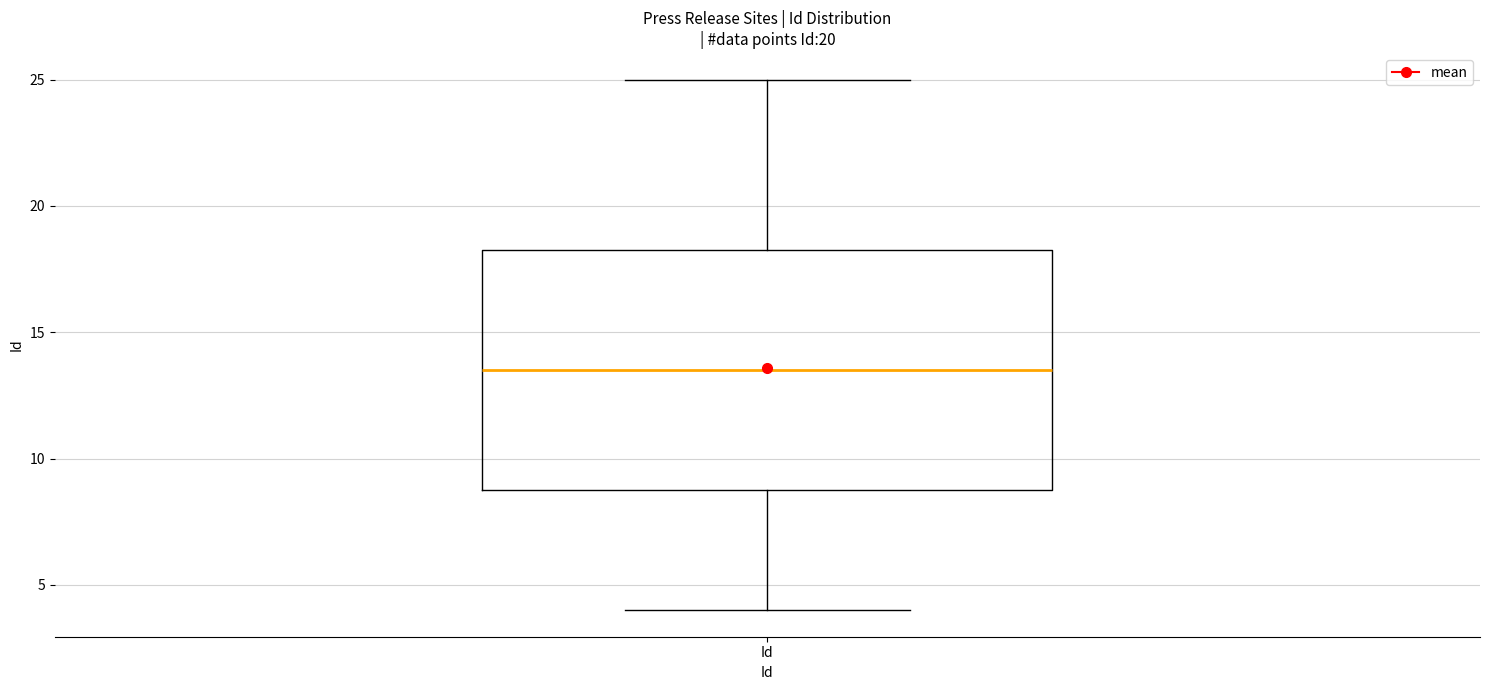

Read this box plot against the y-axis: the position of the median line, the range covered by the box, and the ends of both whiskers. The values are not printed on the chart, so give them approximately, as read against the axis.

median 13.5, box 9.0 to 18.5, whiskers 4.0 to 25.0